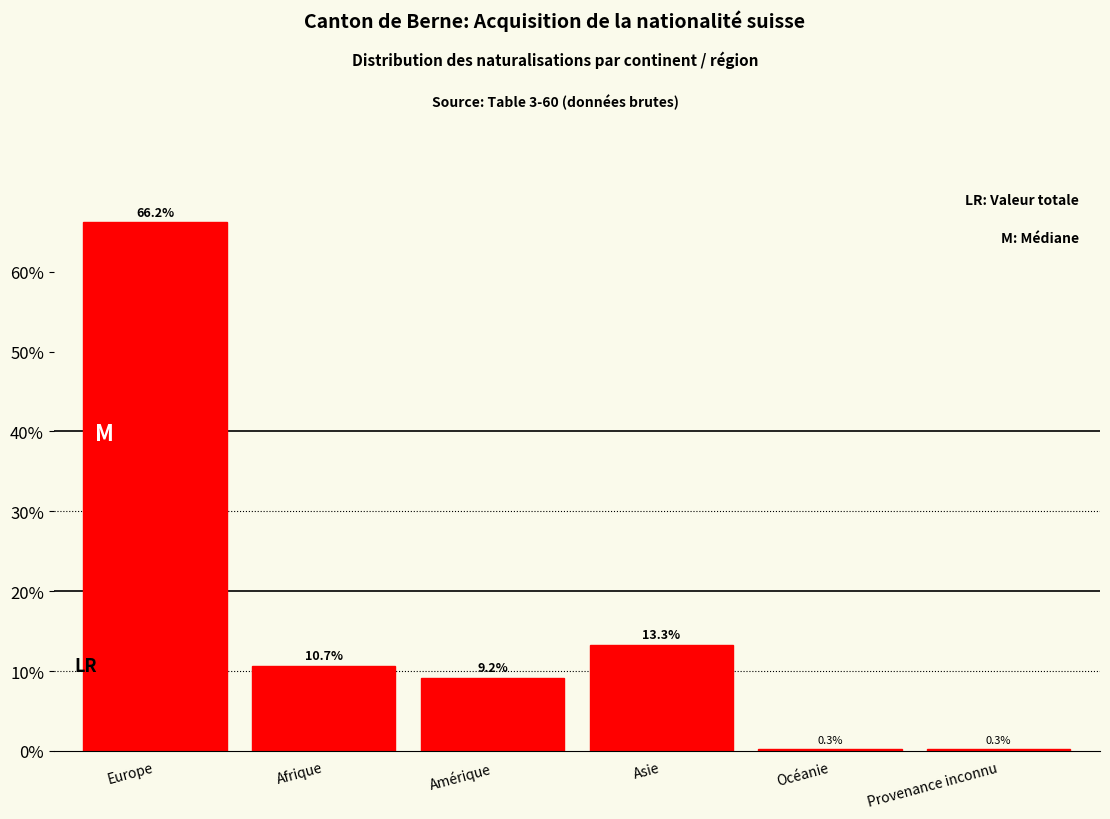

Reading right to left, transcribe all the data shown in this chart.

Provenance inconnu=0.3	Océanie=0.3	Asie=13.3	Amérique=9.2	Afrique=10.7	Europe=66.2